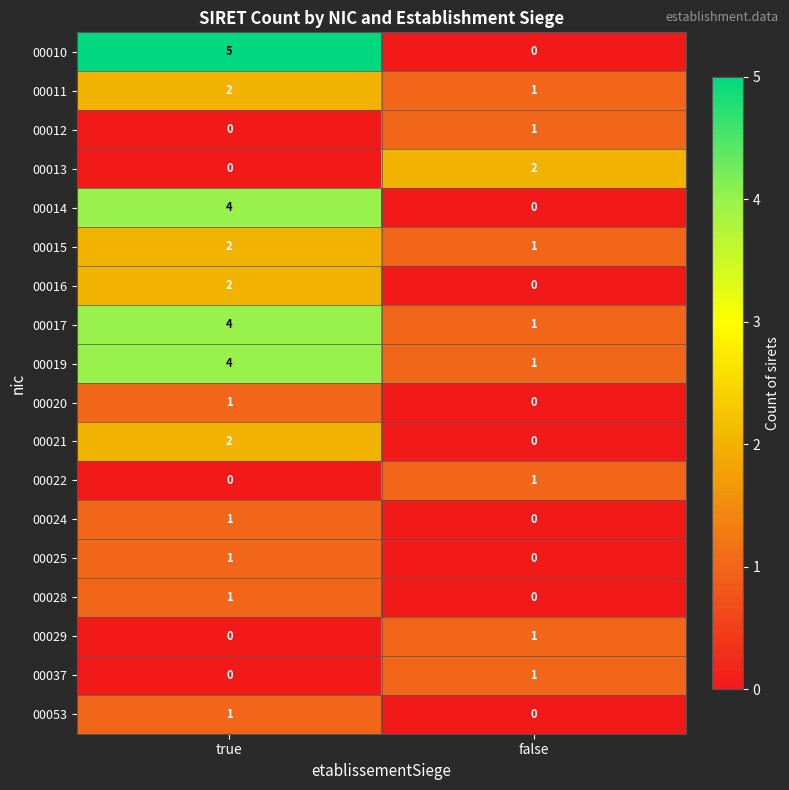

Rank the categories by 00015 value from highest to lowest.

true, false